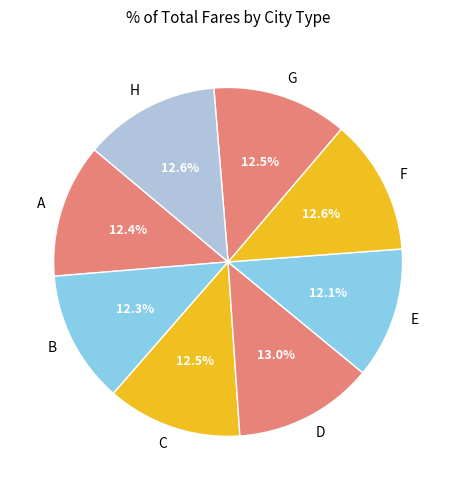

What percentage is the H slice, to the nearest percent?

13%